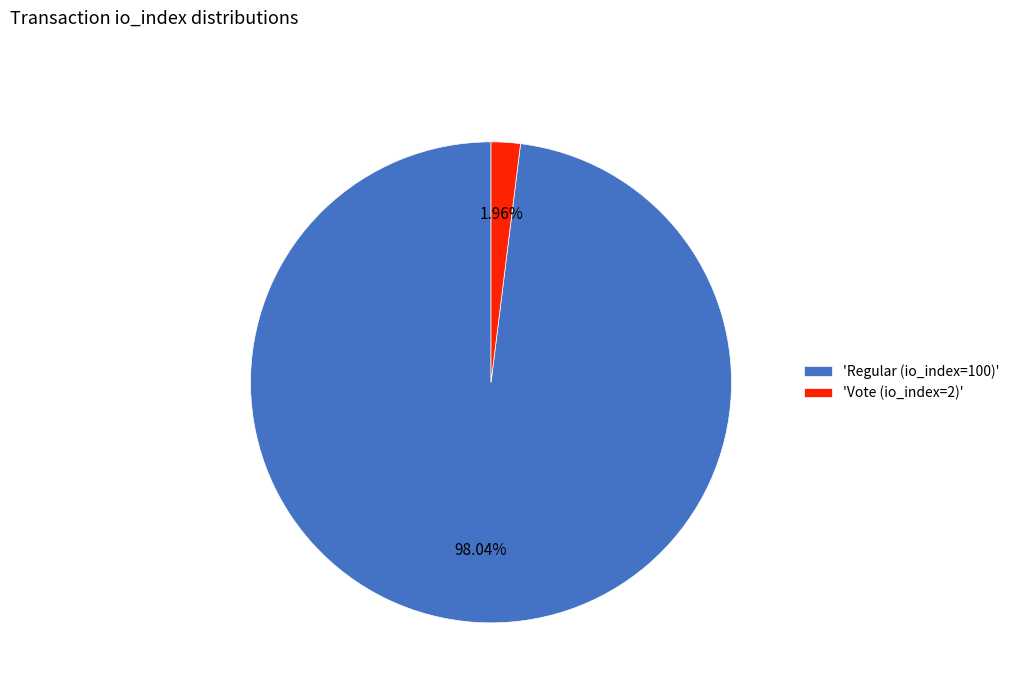

Combined, do 'Vote (io_index=2)' and 'Regular (io_index=100)' account for over 50%?

Yes